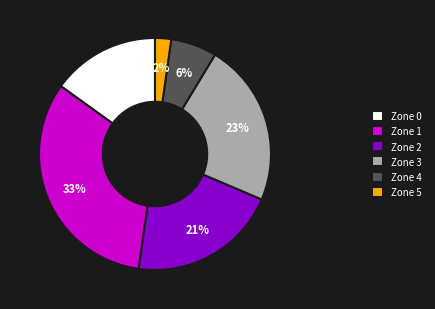

Does Zone 4 represent more than half of the total?

No